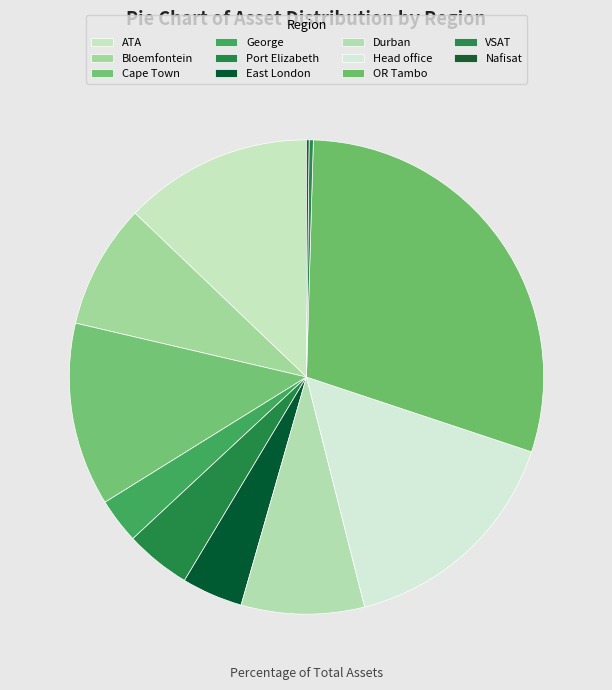

Count the number of slices in the pie.

11